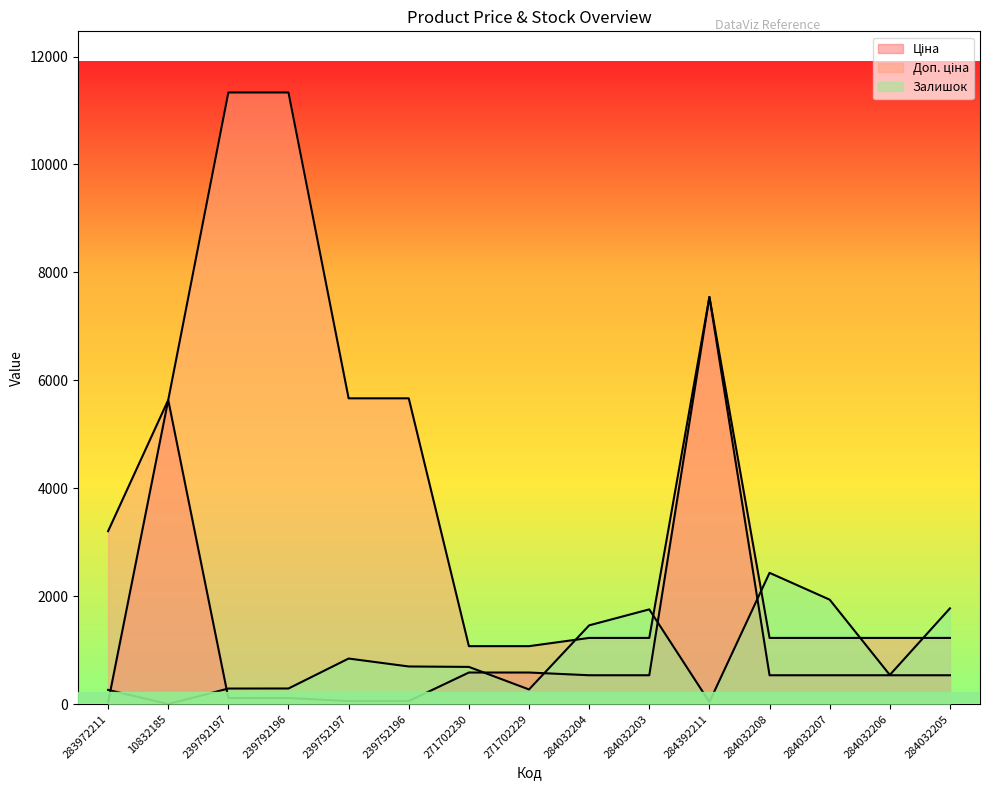

Reading left to right, what are all the values shown in this chart?

Ціна: 32.0	5636.0	113.3	113.3	56.7	56.7	586.0	586.0	535.4	535.4	7545.9	535.4	535.4	535.4	535.4
Доп. ціна: 3205.0	5636.0	11334.0	11334.0	5667.0	5667.0	1074.5	1074.5	1227.2	1227.2	7545.9	1227.2	1227.2	1227.2	1227.2
Залишок: 264.0	1.0	289.0	290.0	845.0	698.0	690.0	272.0	1460.0	1756.0	39.0	2433.0	1936.0	541.0	1775.0